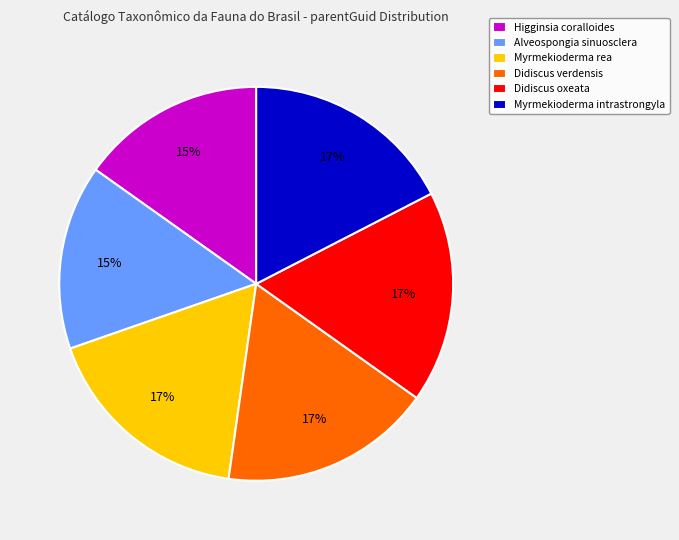

What is the ratio of the value at Higginsia coralloides to the value at Myrmekioderma rea?

0.9